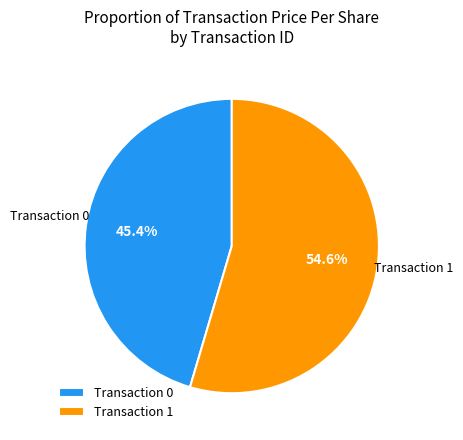

Approximately how many times larger is the value at Transaction 1 compared to Transaction 0?

1.2